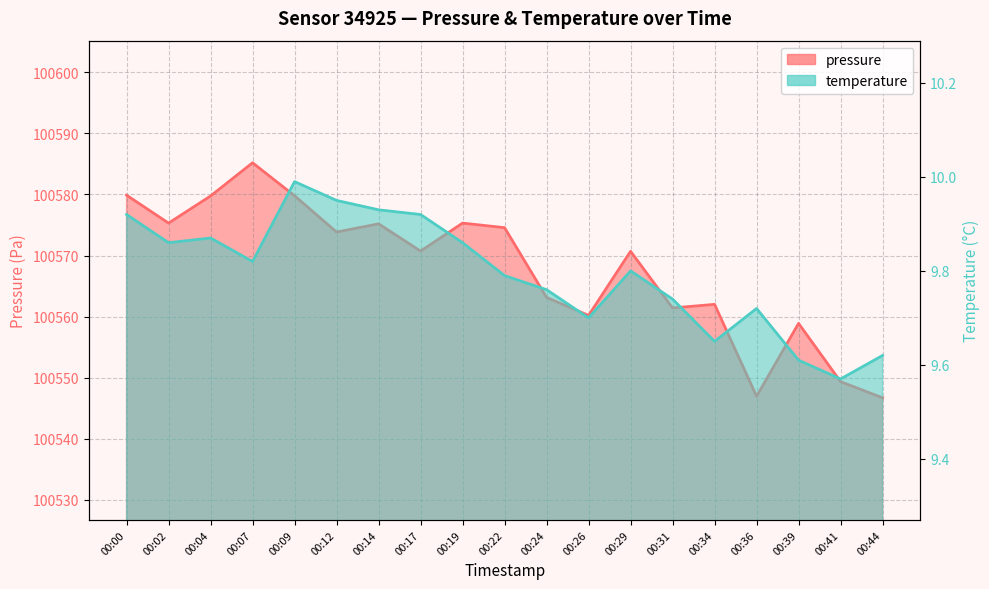

What is the approximate value of pressure at 00:29?

100570.7